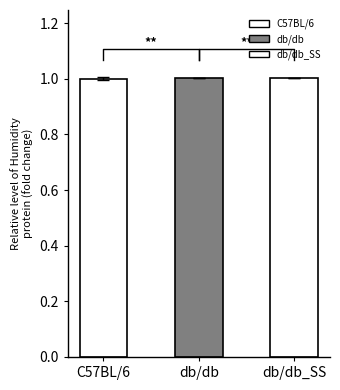

Which label corresponds to the smallest value in the chart?

C57BL/6